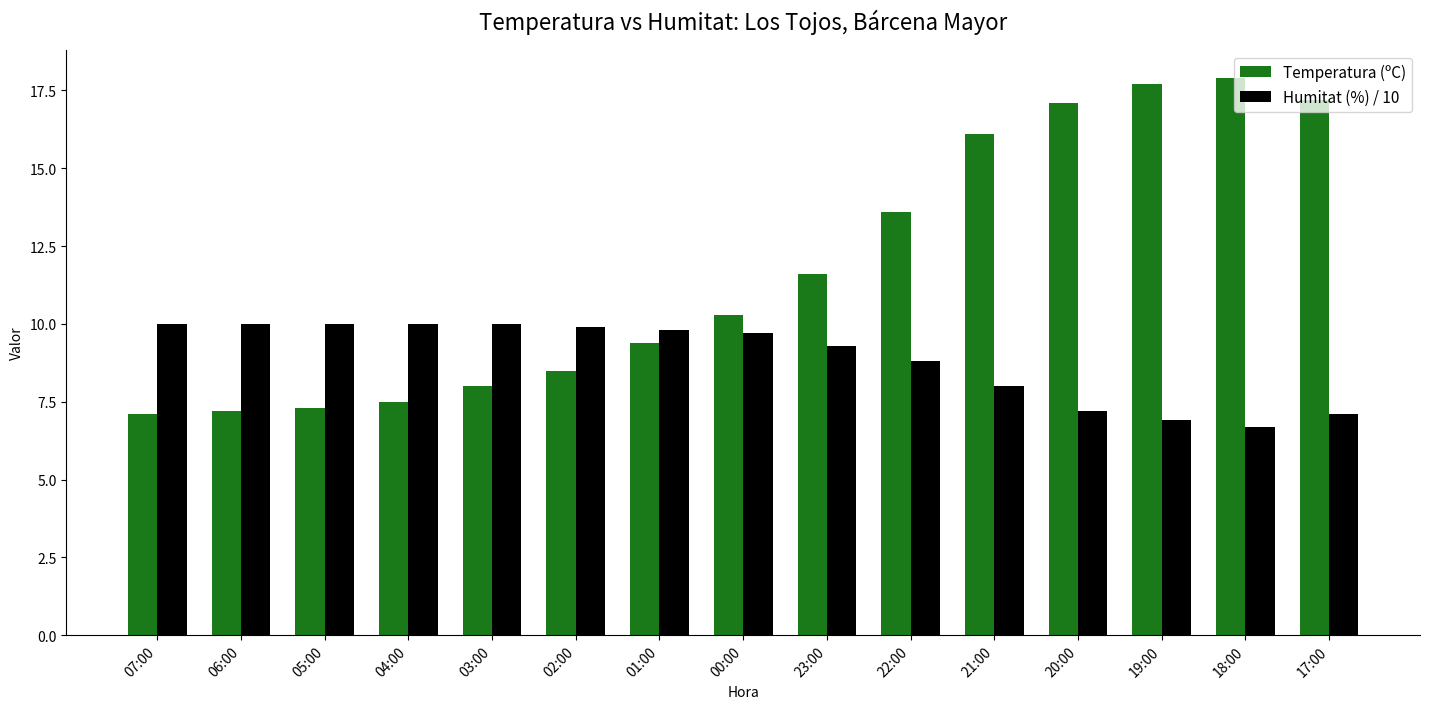

Which series changed the most between 05:00 and 23:00?

Temperatura (ºC)